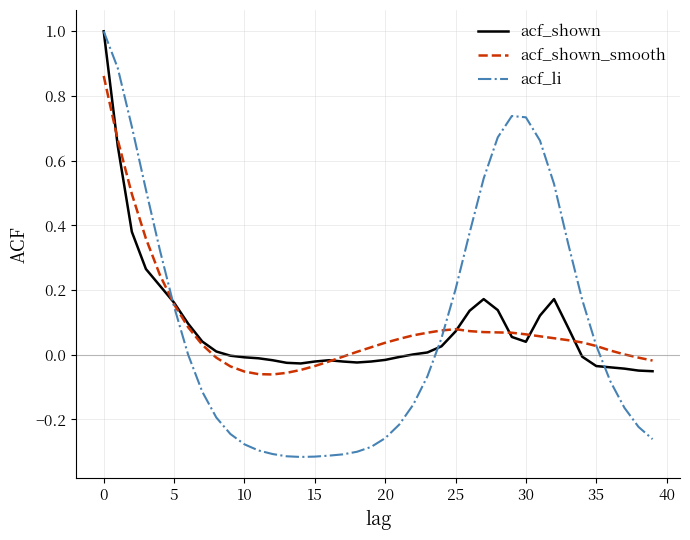

Which series has the largest range (max minus min)?

acf_li